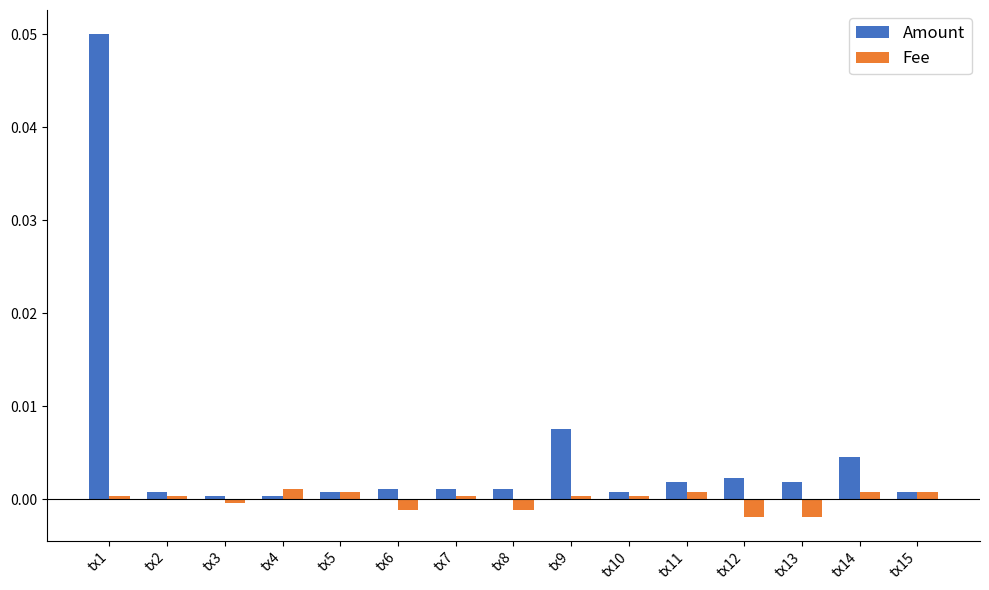

Which series has the widest spread of values?

Amount